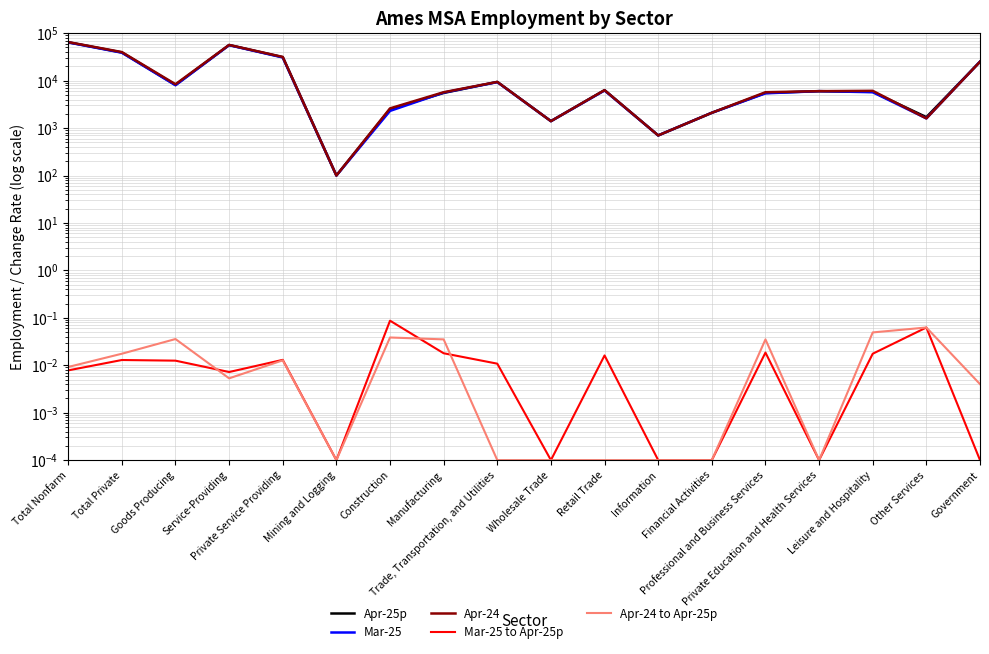

True or false: Mar-25 has a value of 51.5 at Mining and Logging.

False